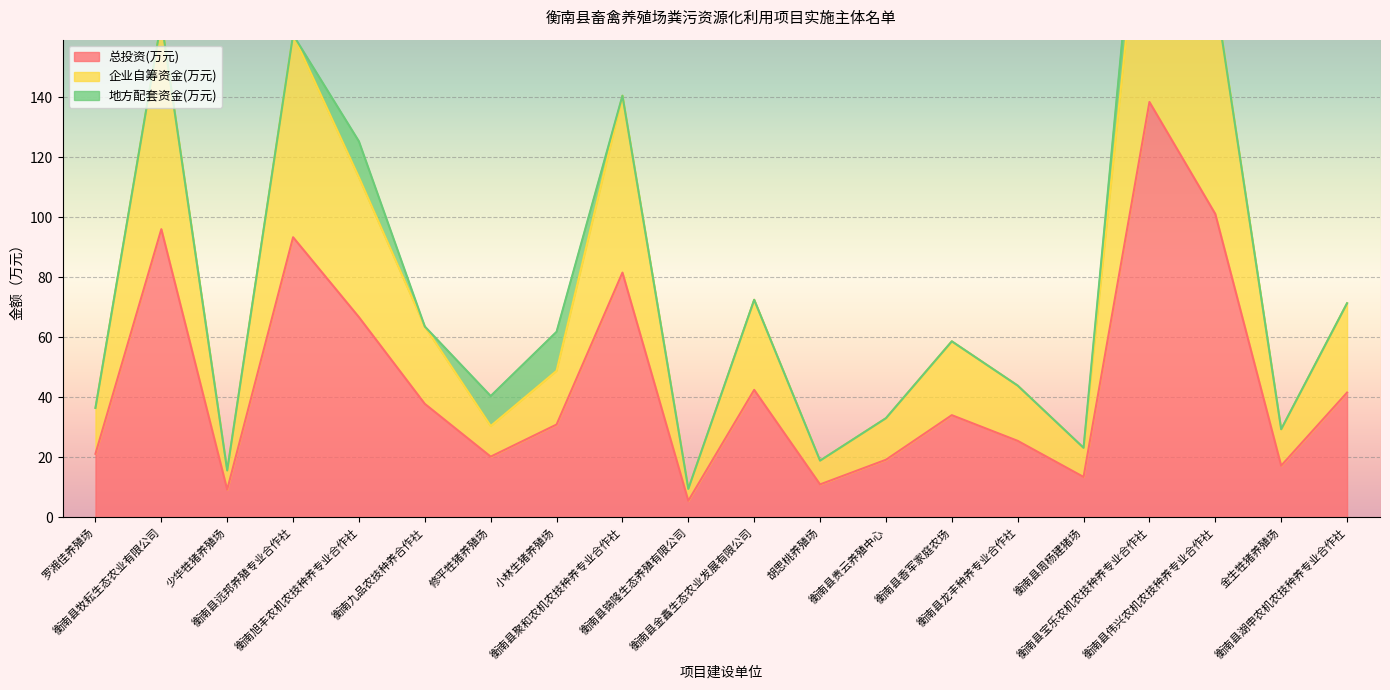

What is the sum of all 总投资(万元) values?

905.9